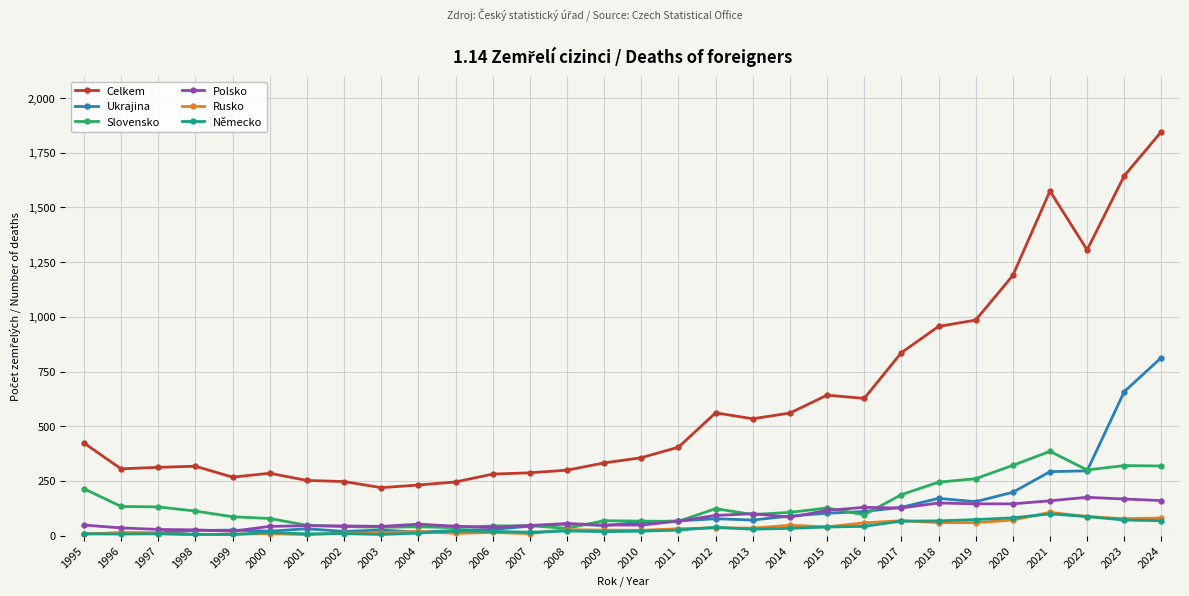

True or false: Německo has more than 1 interior local peaks.

True